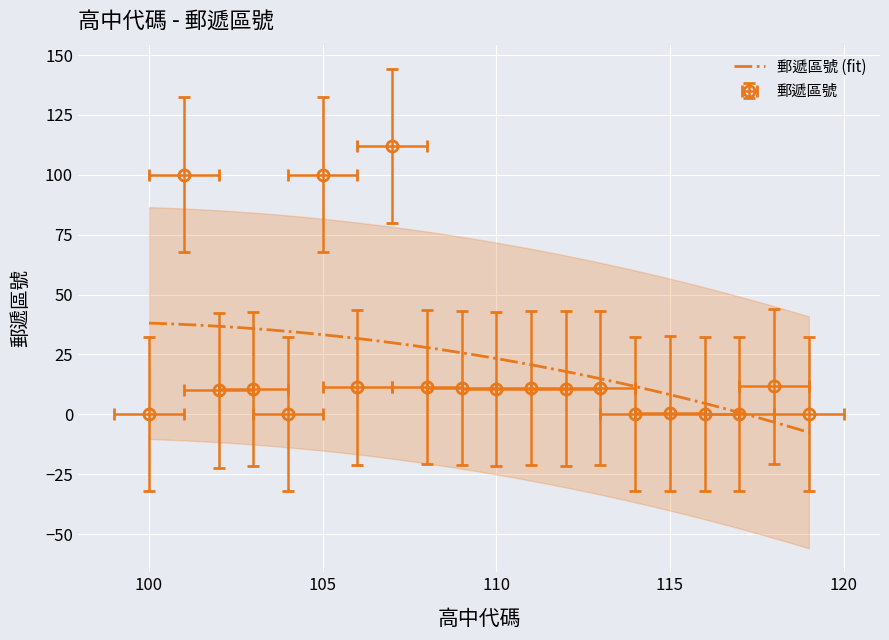

How many points are higher than both their immediate neighbors (excluding endpoints)?

8